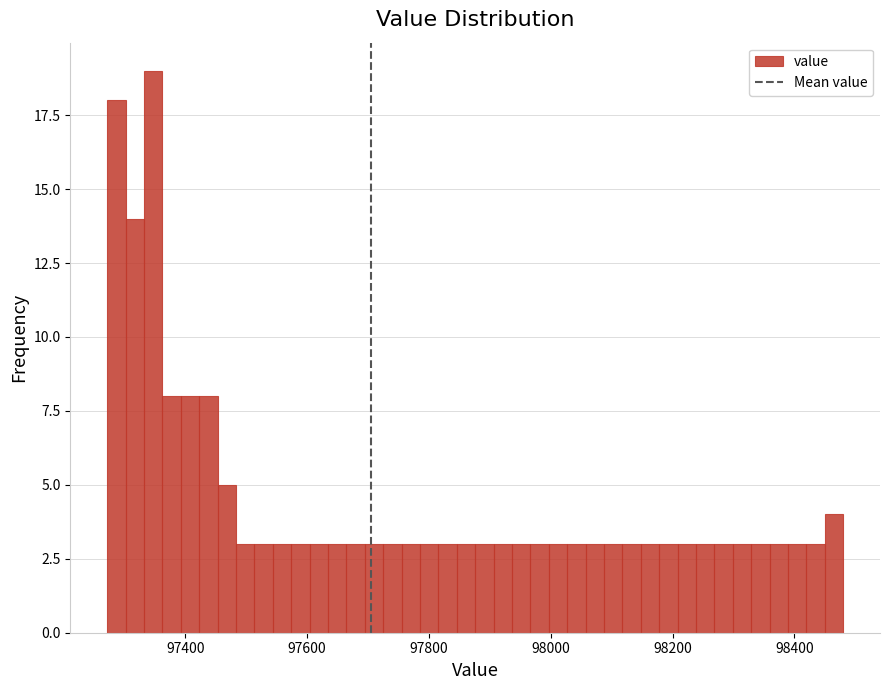

Around what value on the x-axis is the tallest bar? Give the approximate position of its centre, as read against the axis.

97340